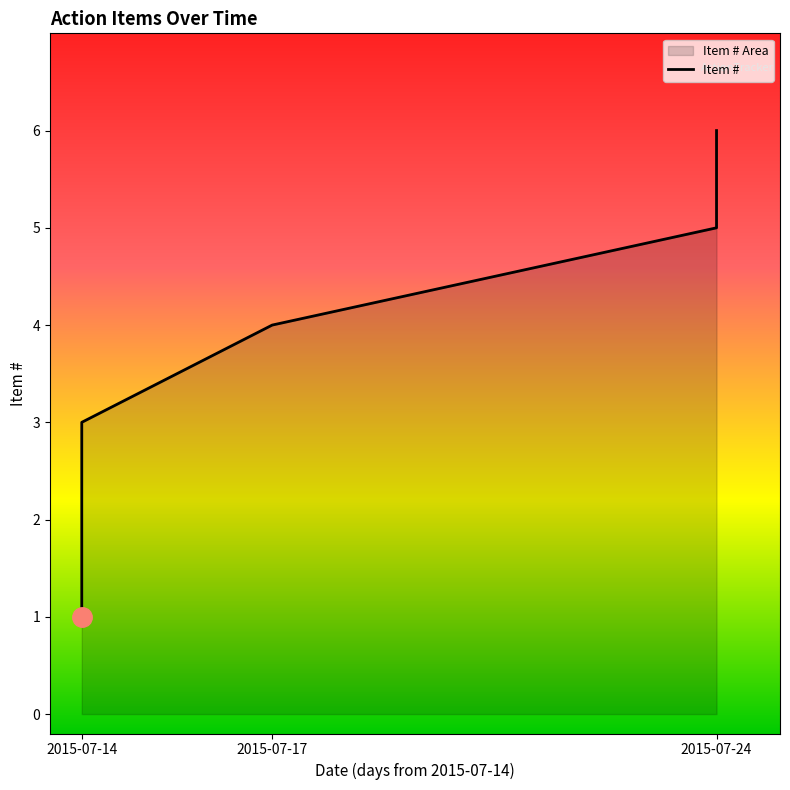

Is it true that the value at 2015-07-14 is 3?

True